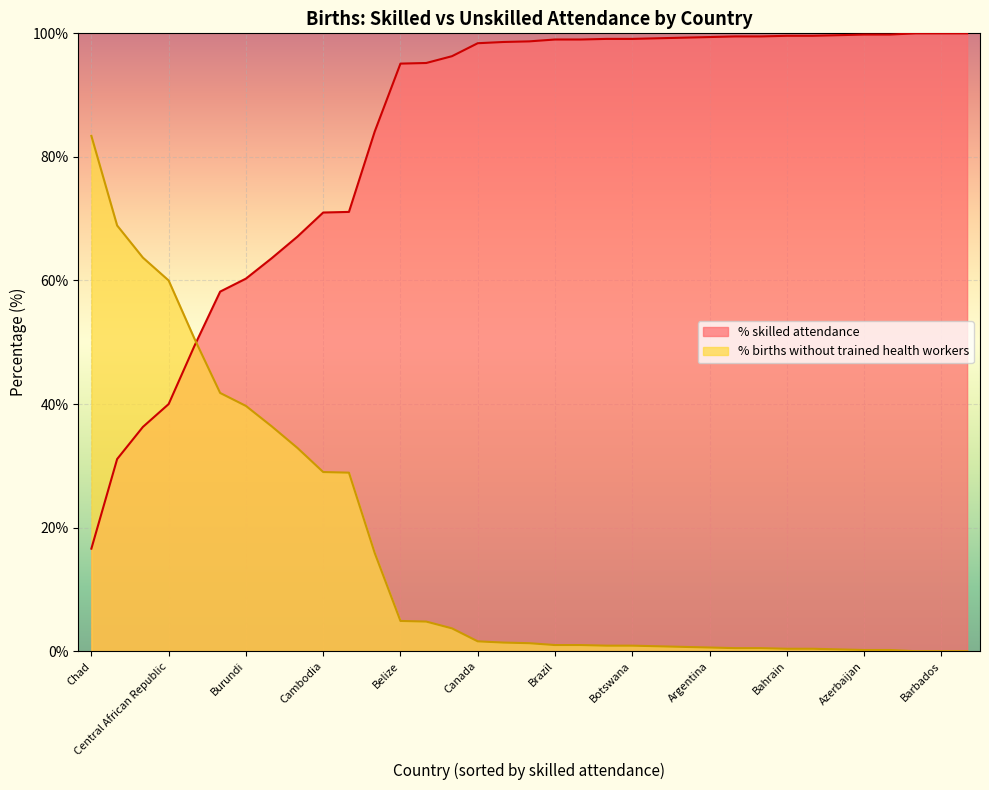

What are all the series names shown in the legend?

% skilled attendance, % births without trained health workers